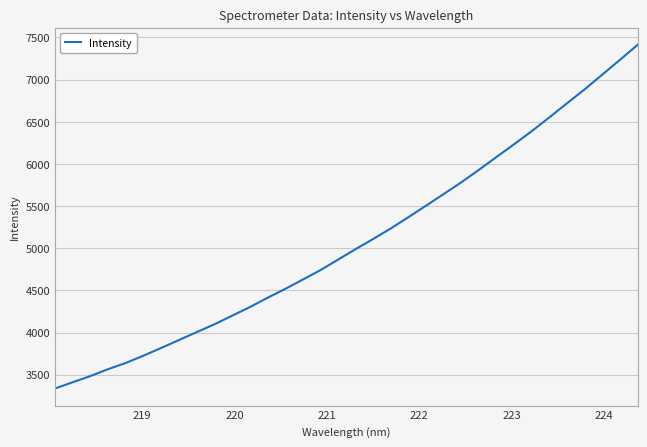

What is the difference between the maximum and minimum values?

4076.4